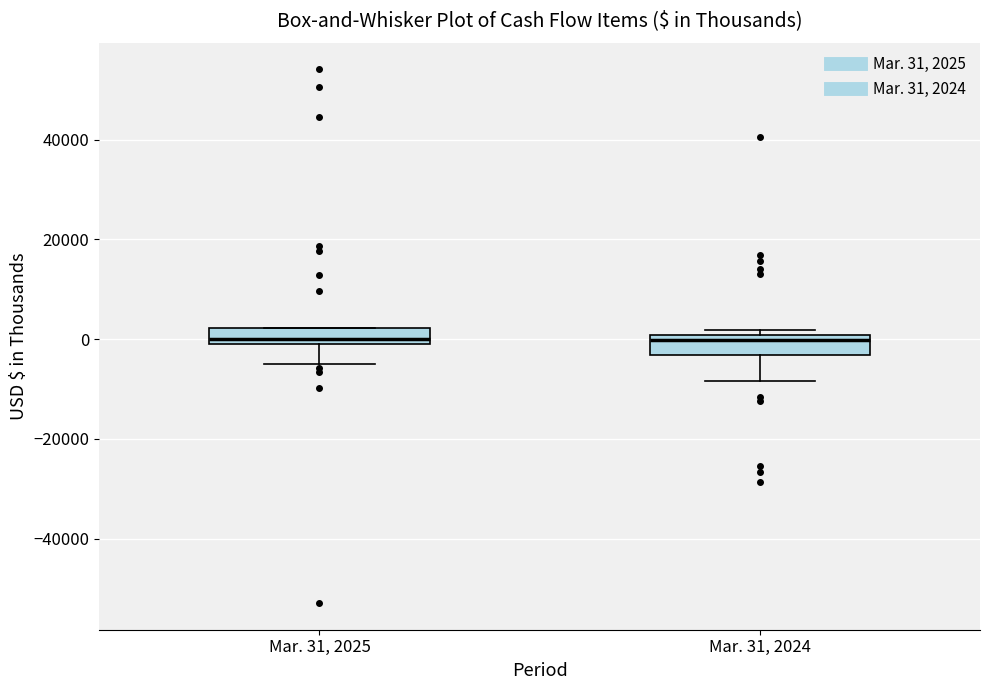

Reading left to right, transcribe this box plot: for each box, give where its median line is, the range the box spans, and where its two whiskers end, as read against the y-axis. The values are not printed on the chart, so give them approximately, as read against the axis.

Mar. 31, 2025: median 0 (just above the box's lower edge), box 0 to 2000, whiskers -4000 to 2000
Mar. 31, 2024: median 0 (just below the box's upper edge), box -4000 to 0, whiskers -8000 to 2000